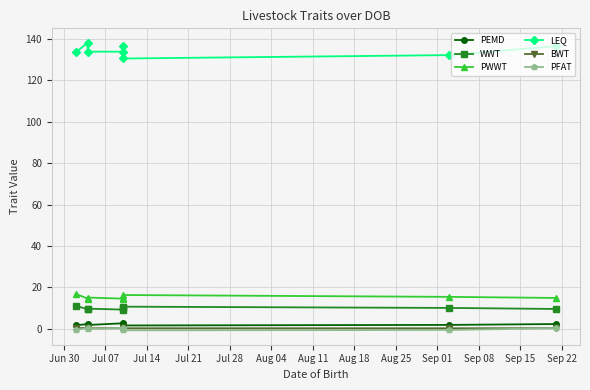

Read the PEMD value at Jul 21.

2.6